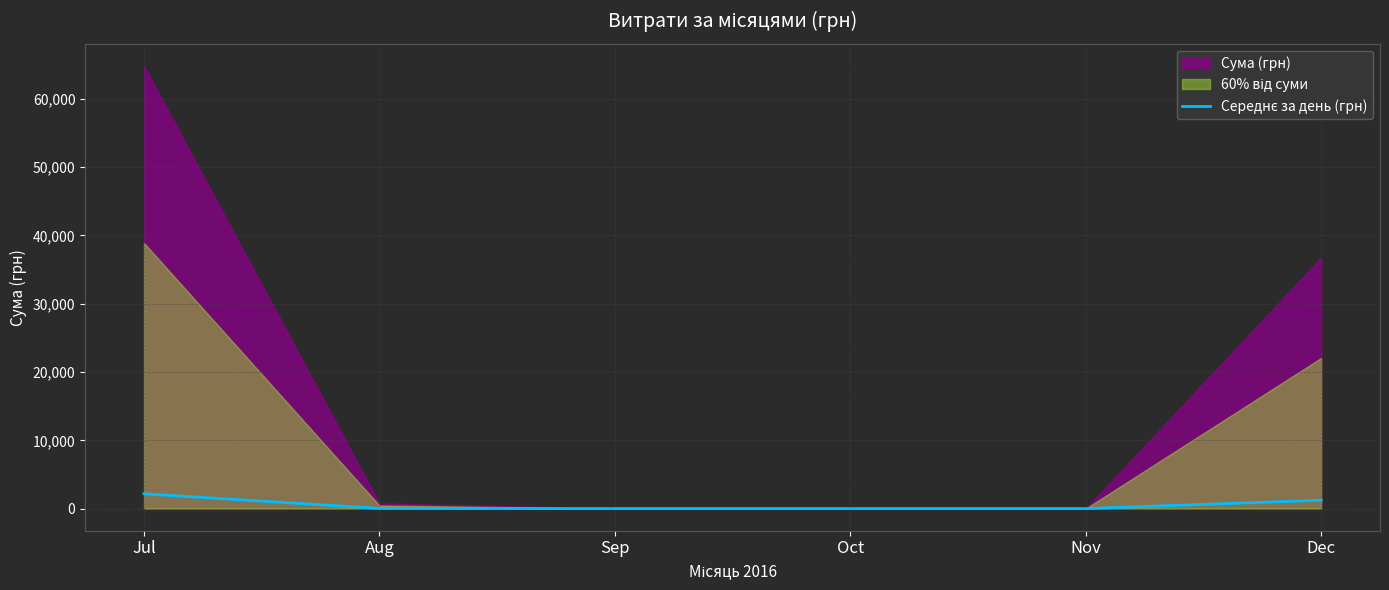

List the labels in order of value, largest first.

Jul, Dec, Aug, Sep, Oct, Nov